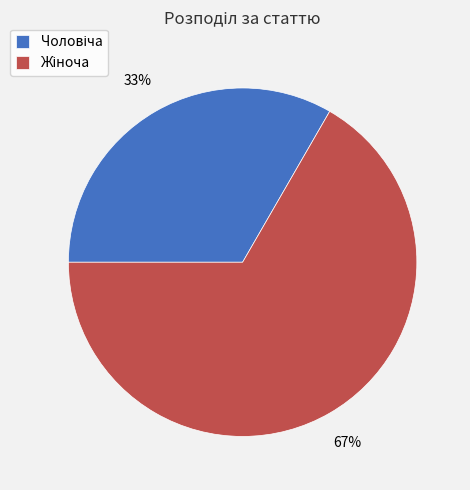

Is there any slice that represents more than half of the pie?

Yes